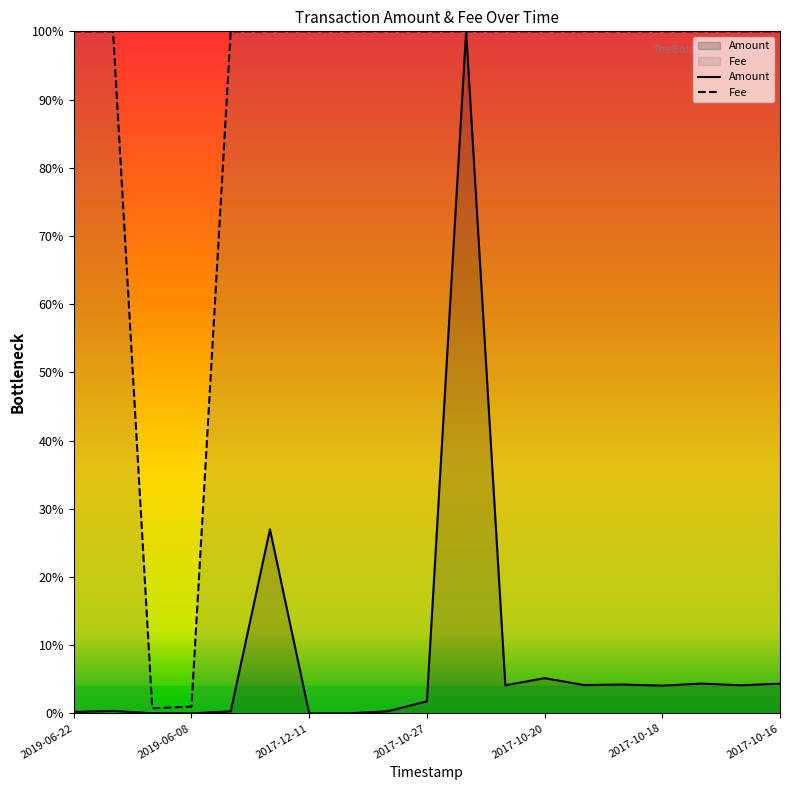

What is the difference between the maximum and second lowest values in the Amount series?

100.0